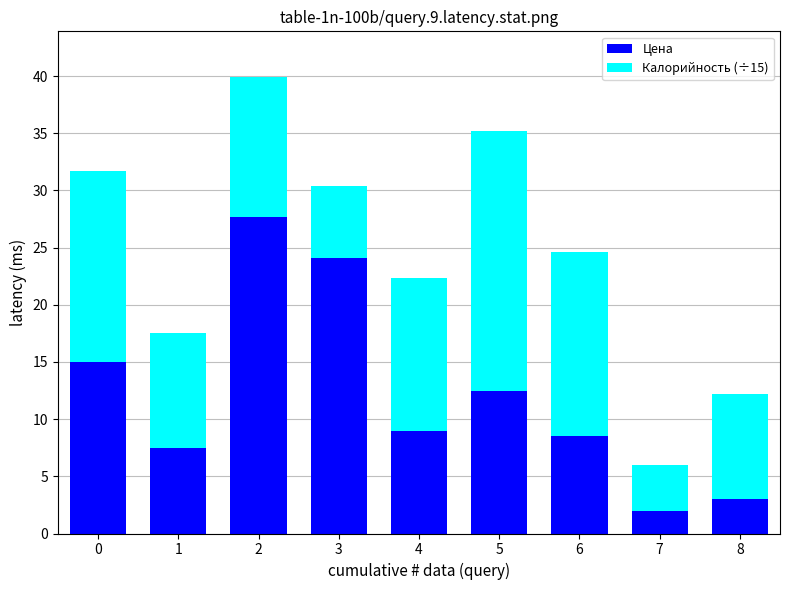

What are all the series names shown in the legend?

Цена, Калорийность (÷15)